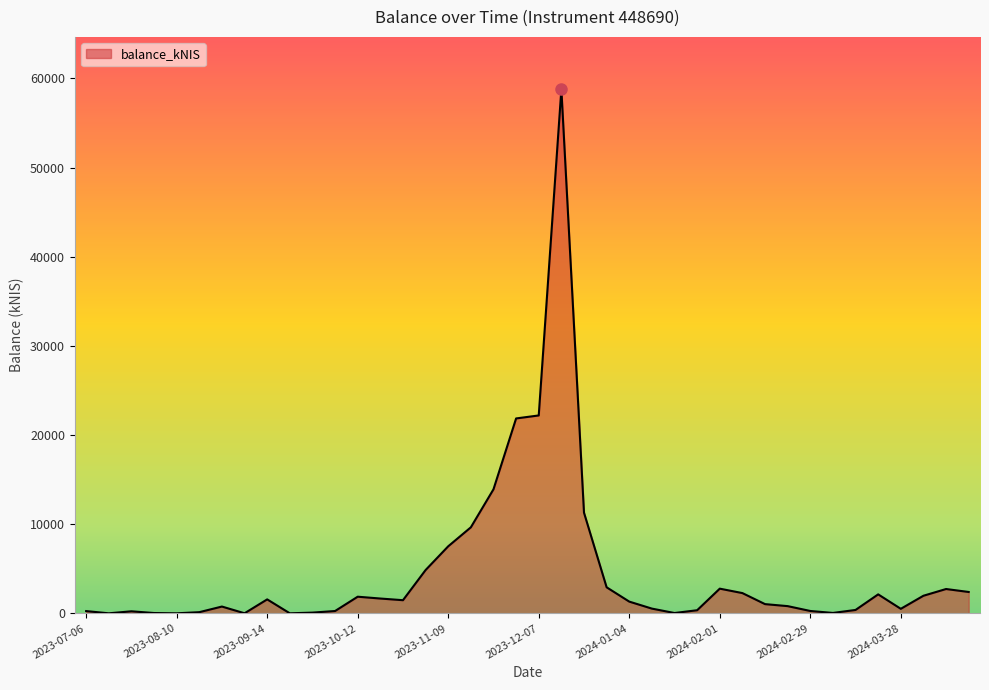

What is the difference between the maximum and minimum values?

58777.6